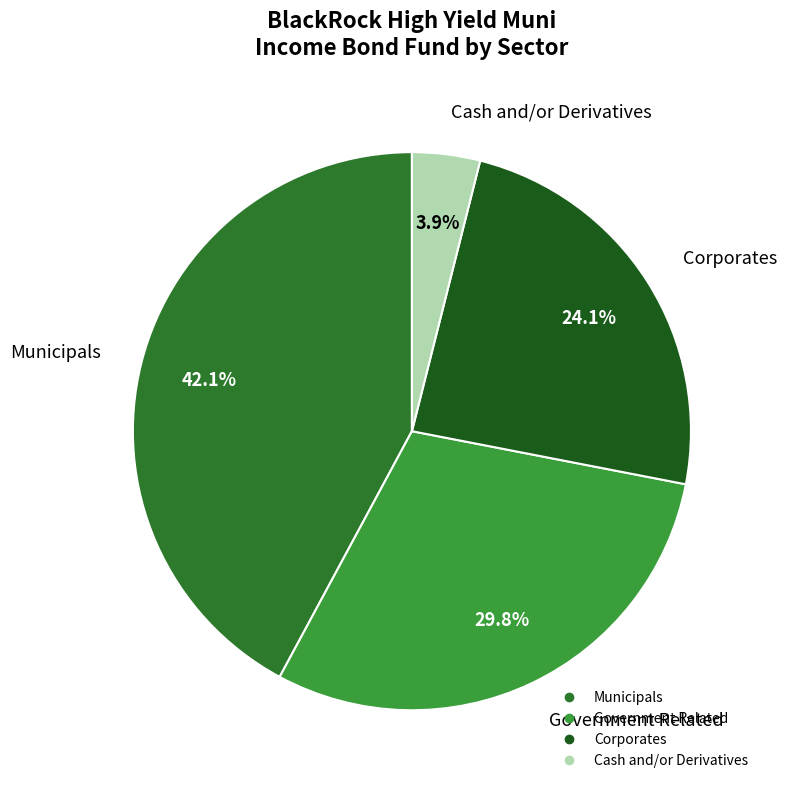

Count the number of slices in the pie.

4